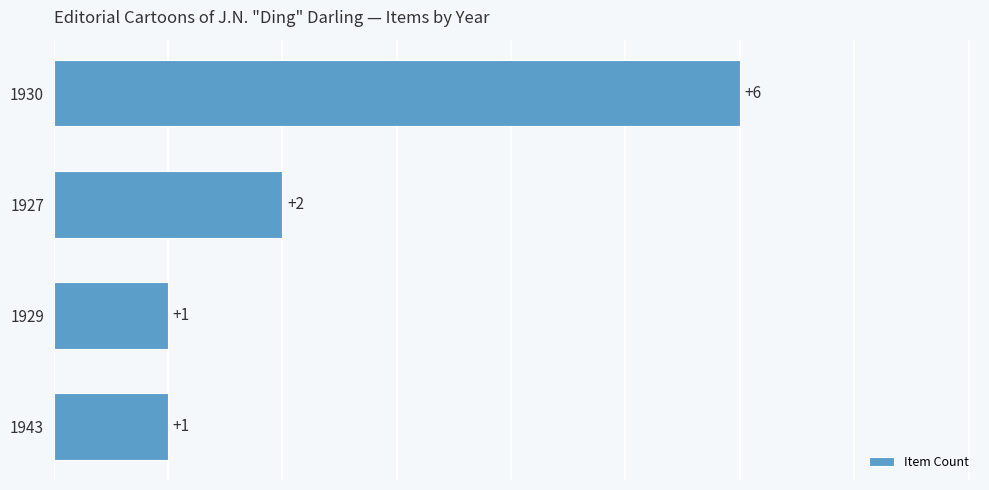

Where is the data nearest to the value 3?

1927